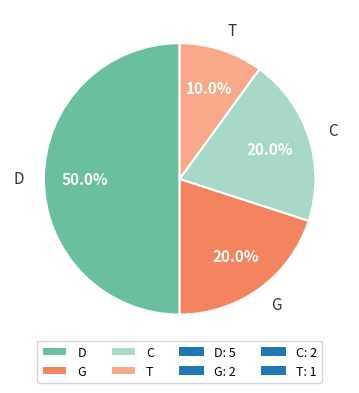

To the nearest percent, what portion does D represent?

50%